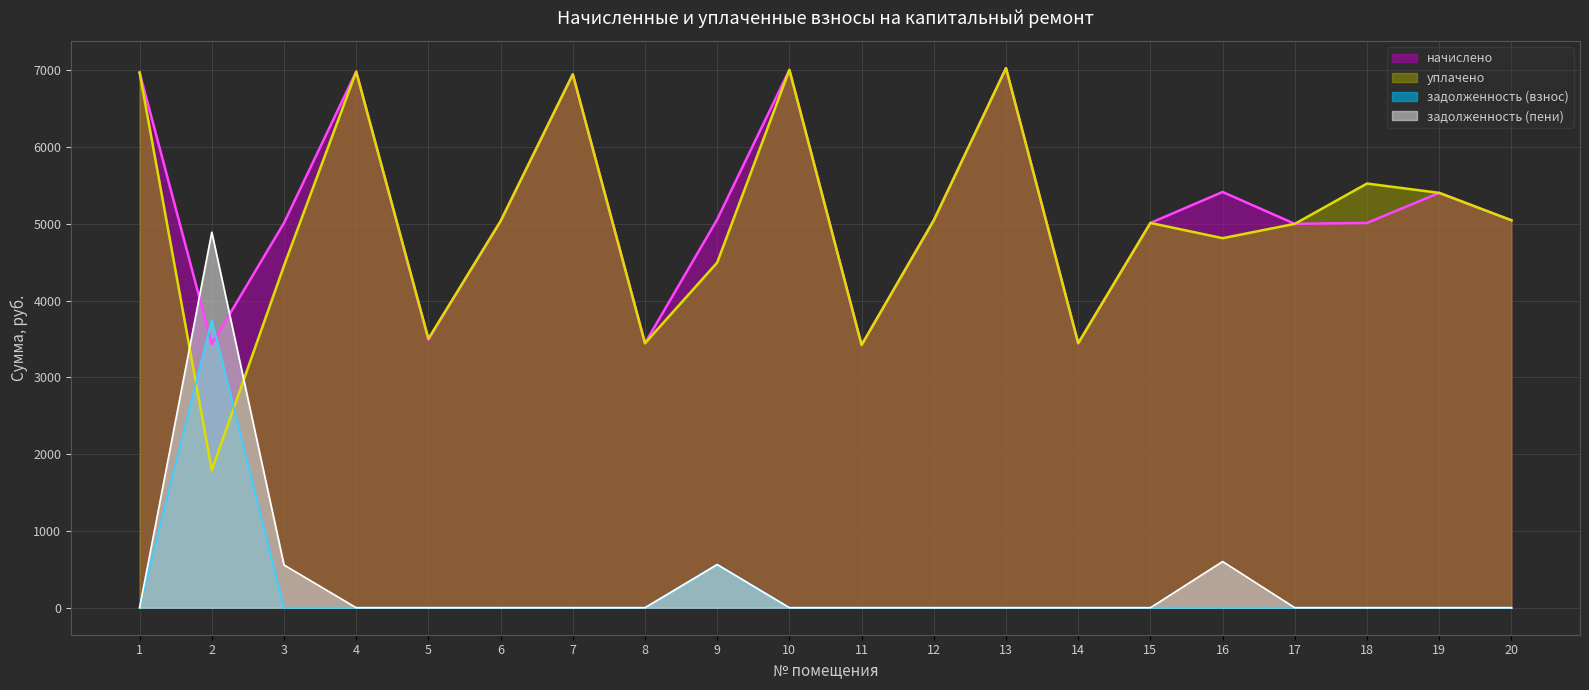

How many times do уплачено and задолженность (пени) cross each other?

2